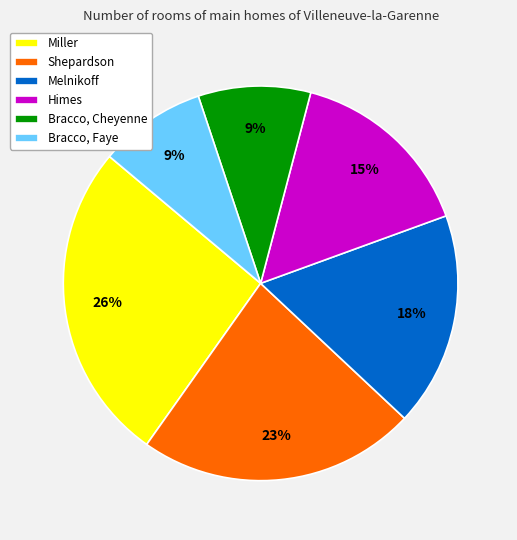

Which has a higher value, Himes or Bracco, Faye?

Himes